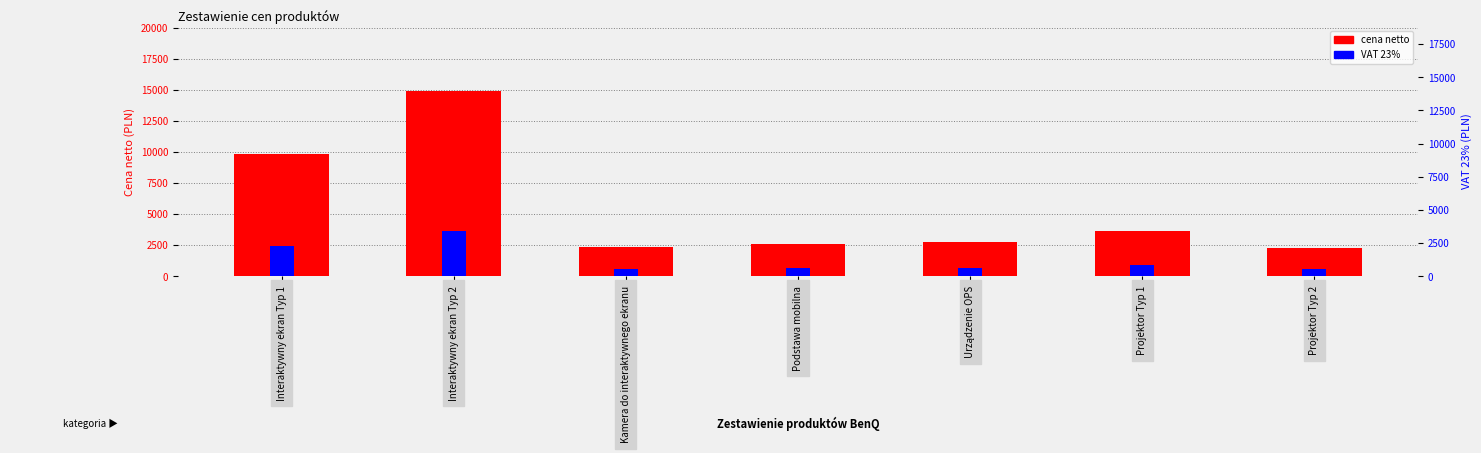

Rank the series by their average value, from lowest to highest.

VAT 23%, cena netto